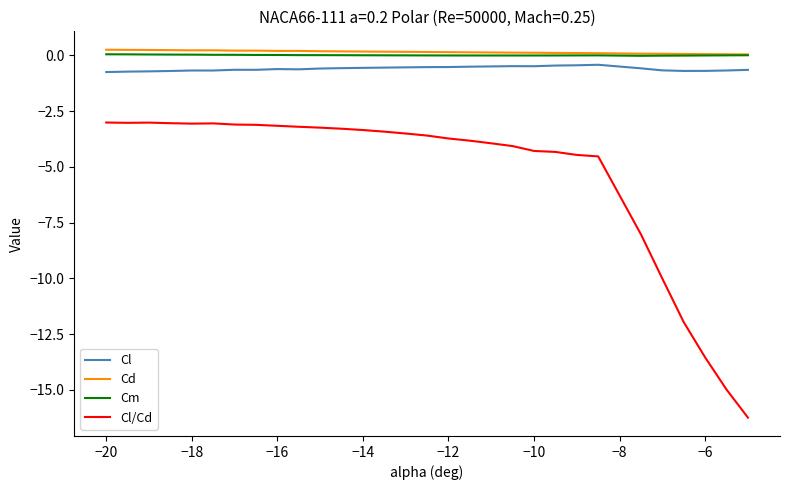

What is the lowest value of the Cl series?

-0.8